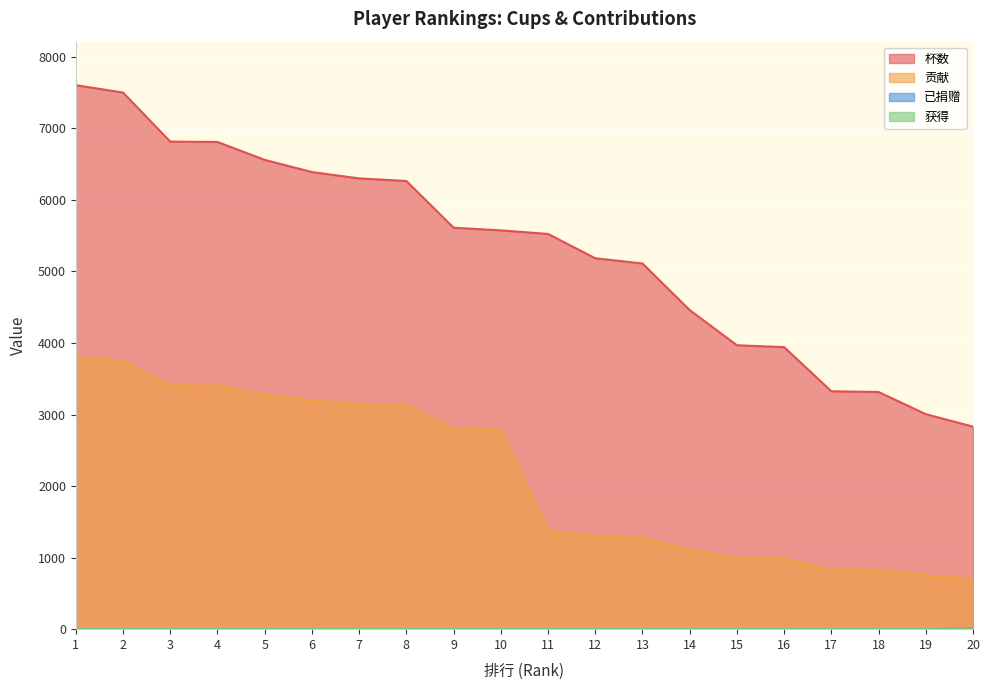

Rank the series at 1 from lowest to highest value.

已捐赠, 获得, 贡献, 杯数